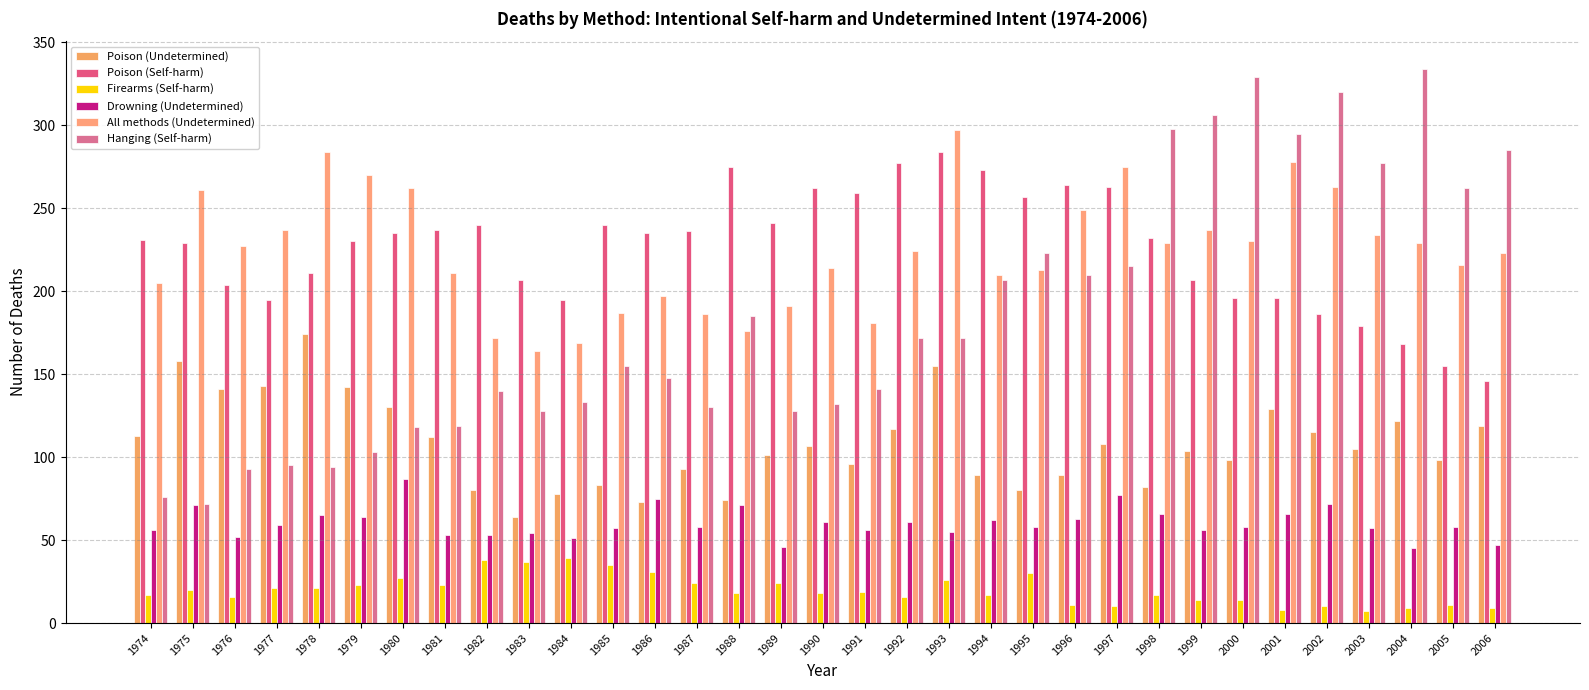

Count the number of categories in the chart.

33